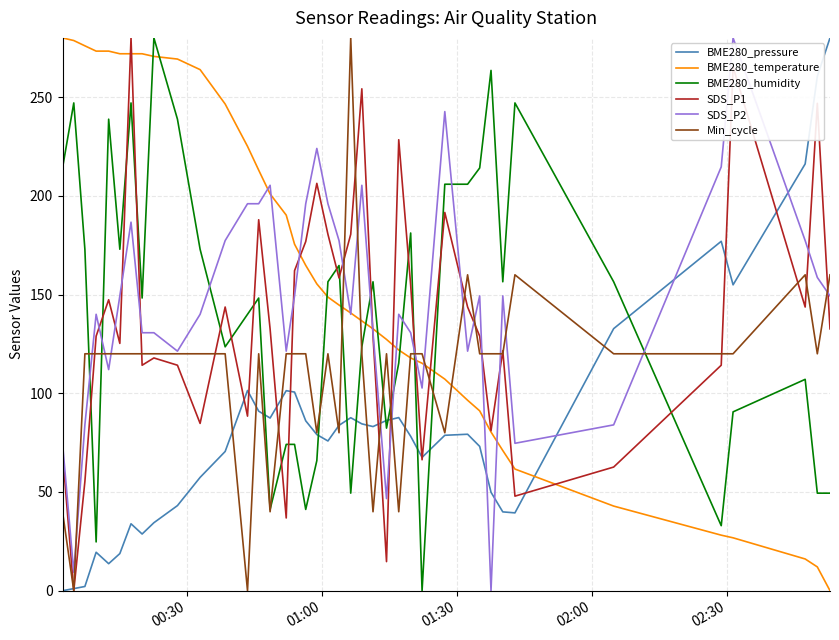

True or false: SDS_P1 and BME280_humidity intersect in this chart.

True